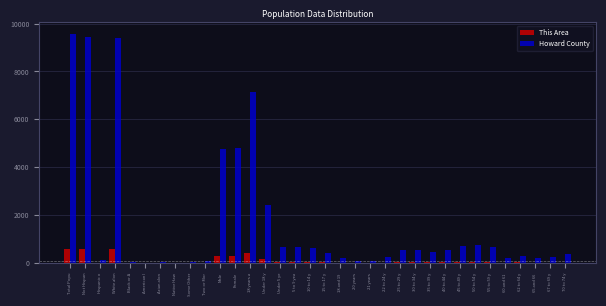

Which series has the largest total across all categories?

Howard County